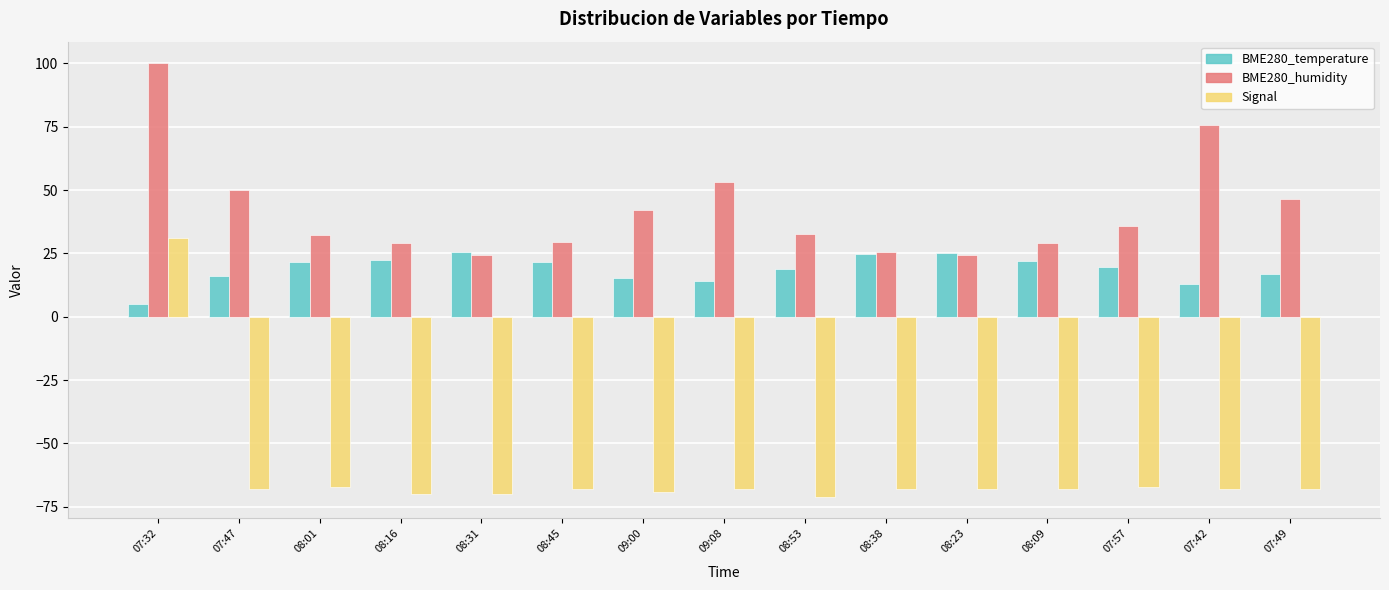

At 08:53, list the series in order from smallest to largest.

Signal, BME280_temperature, BME280_humidity